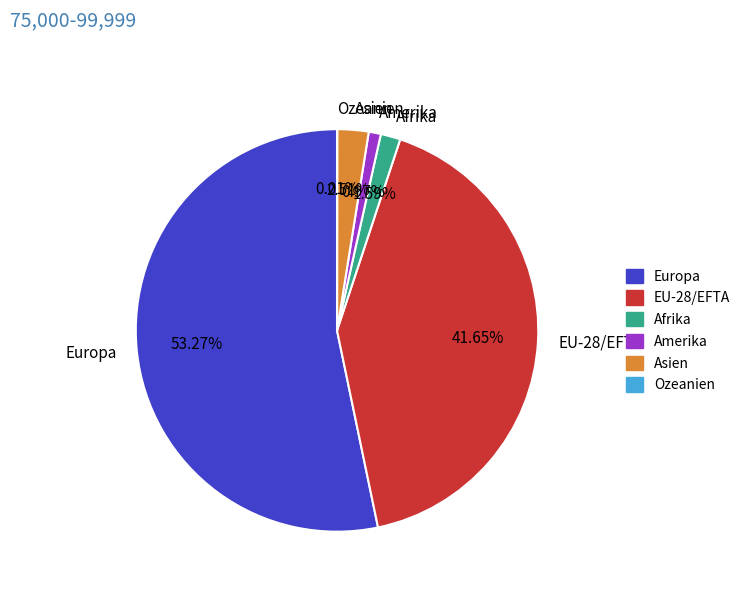

Is there a majority slice in this chart?

Yes